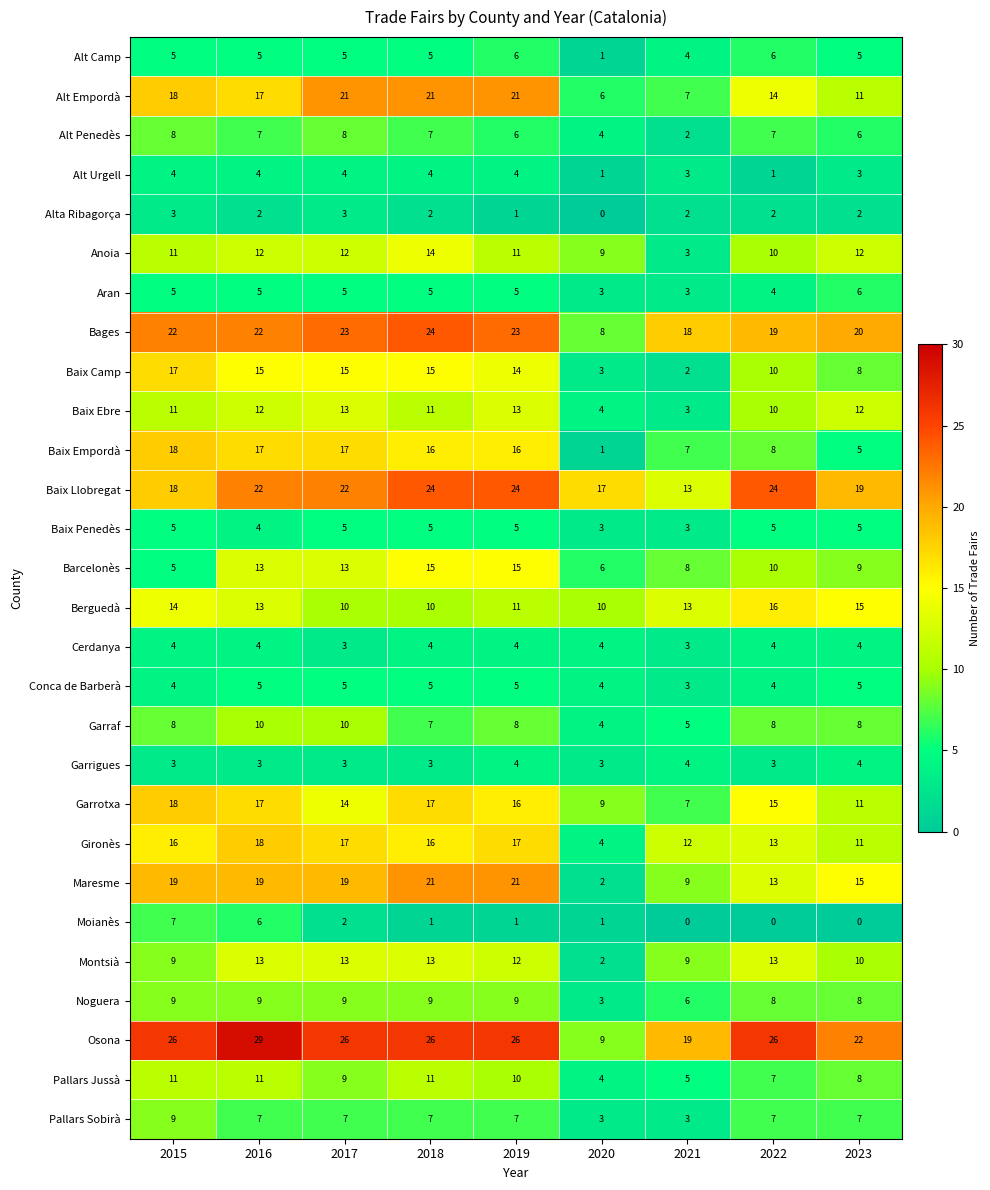

Which series has the widest spread of values?

Osona